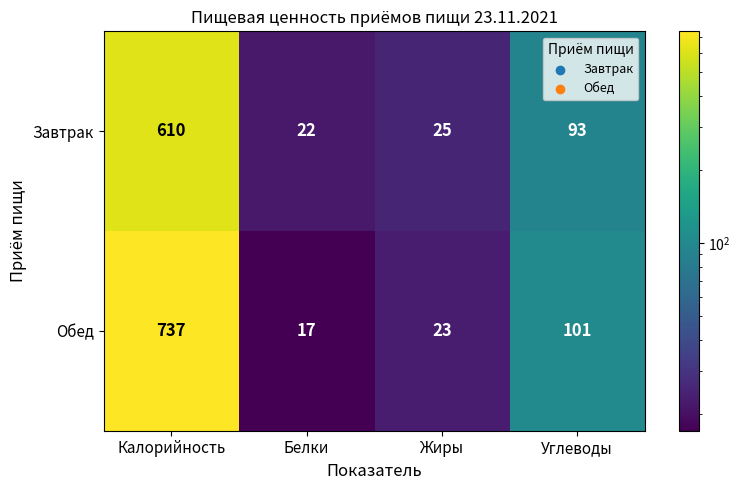

What is the sum of all Завтрак values?

750